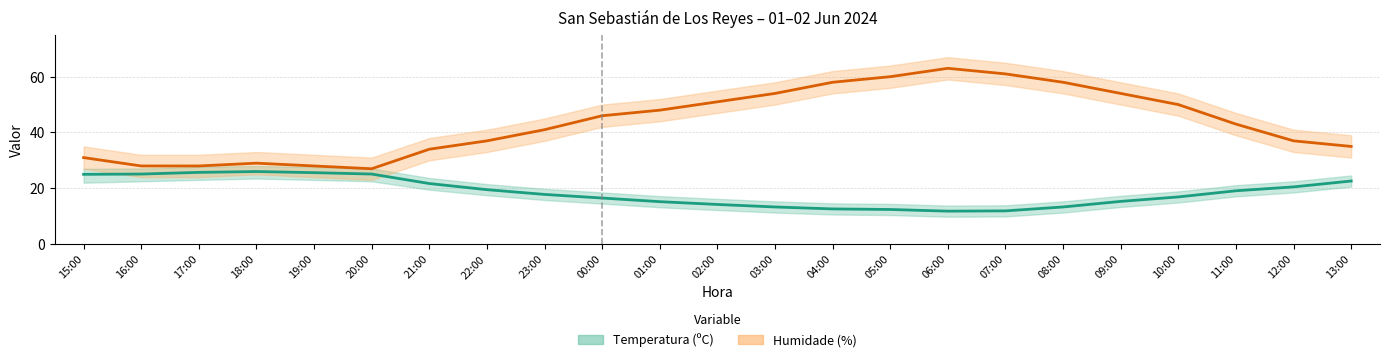

Reading right to left, extract all data points from this chart.

Temperatura (ºC): 22.6	20.5	19.1	16.9	15.3	13.3	11.9	11.8	12.4	12.6	13.3	14.2	15.2	16.5	17.8	19.5	21.7	25.1	25.6	26.0	25.7	25.1	25.0
Humidade (%): 35.0	37.0	43.0	50.0	54.0	58.0	61.0	63.0	60.0	58.0	54.0	51.0	48.0	46.0	41.0	37.0	34.0	27.0	28.0	29.0	28.0	28.0	31.0